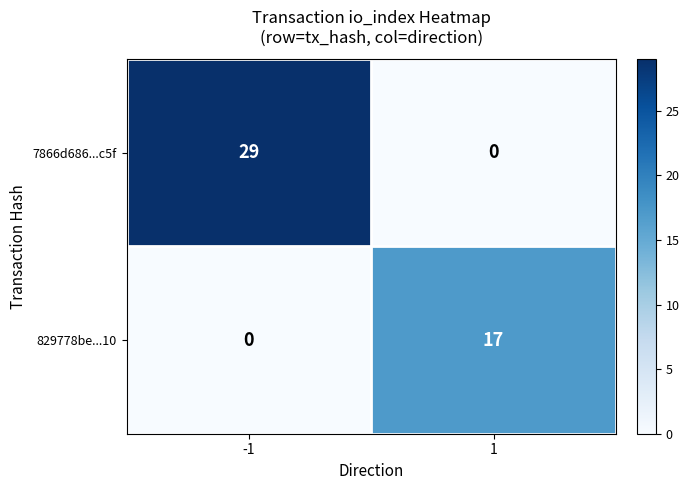

Reading left to right, list all the values displayed in this chart.

7866d686...c5f: -1=29	1=0
829778be...10: -1=0	1=17